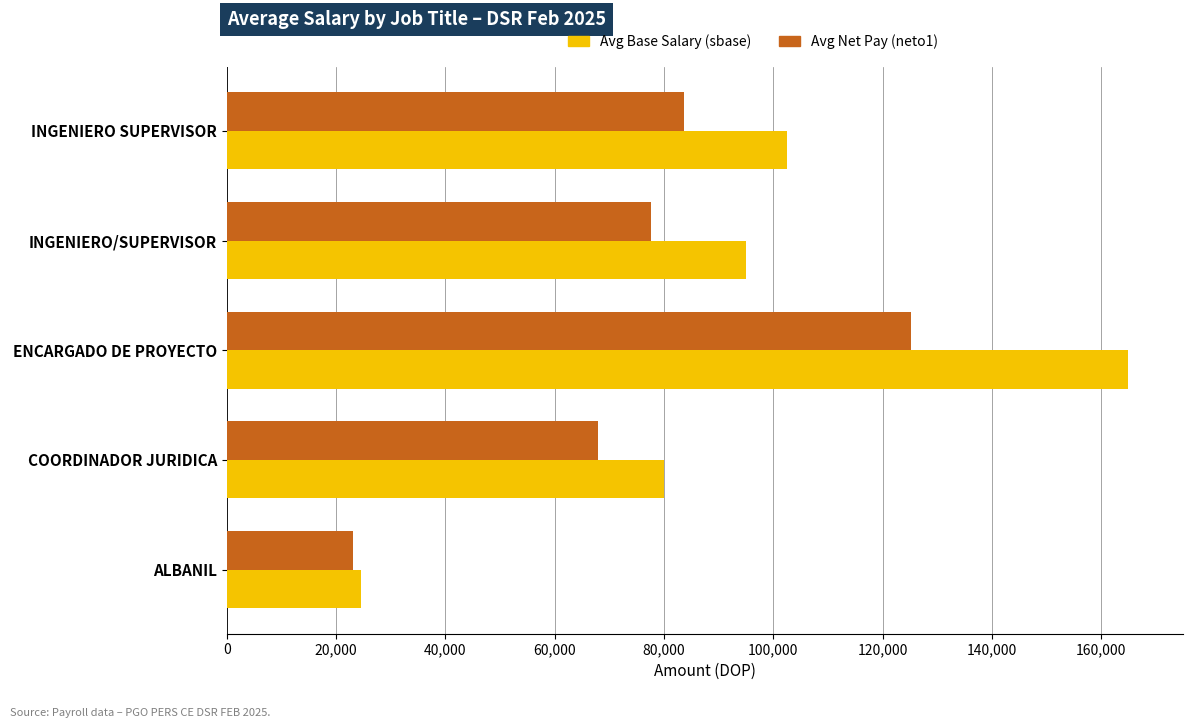

The value of Avg Net Pay (neto1) at INGENIERO/SUPERVISOR is 102298.9. True or false?

False